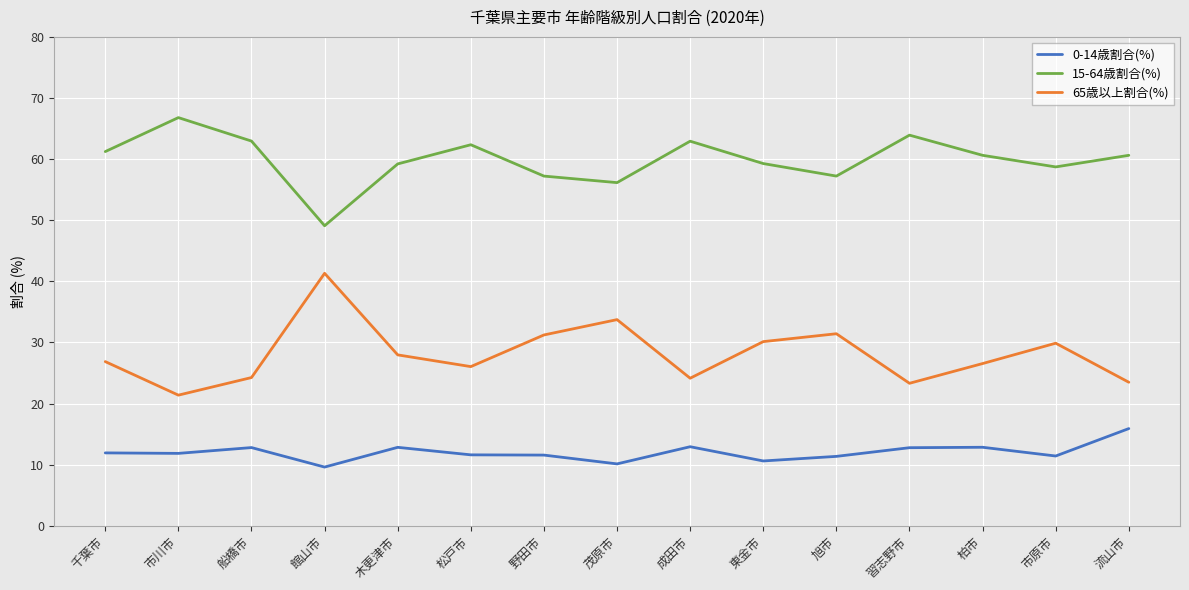

Rank the series by their maximum value, from lowest to highest.

0-14歳割合(%), 65歳以上割合(%), 15-64歳割合(%)